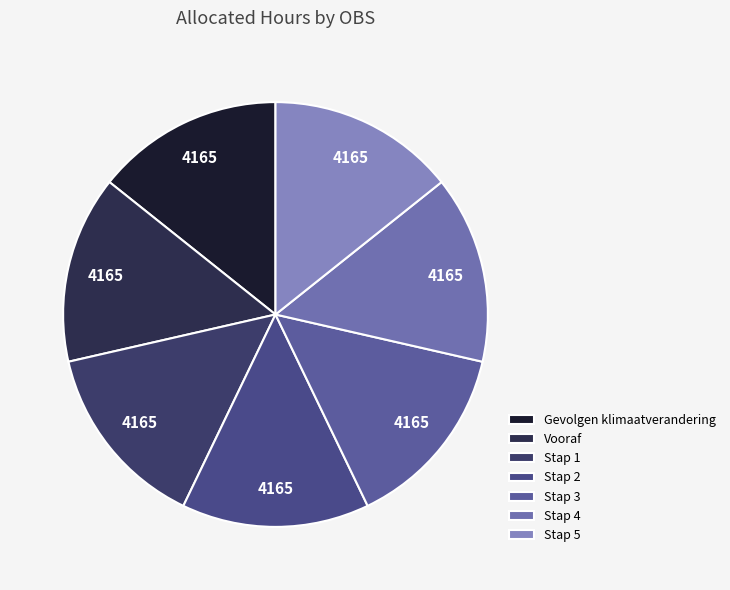

Rank the categories by value from highest to lowest.

Stap 5, Stap 4, Stap 3, Stap 2, Stap 1, Vooraf, Gevolgen klimaatverandering